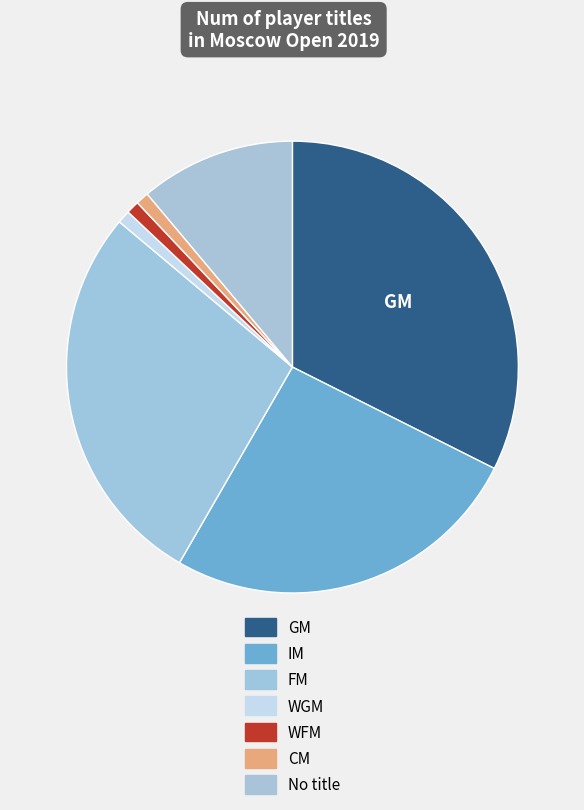

Is it true that CM is 1% of the pie?

True